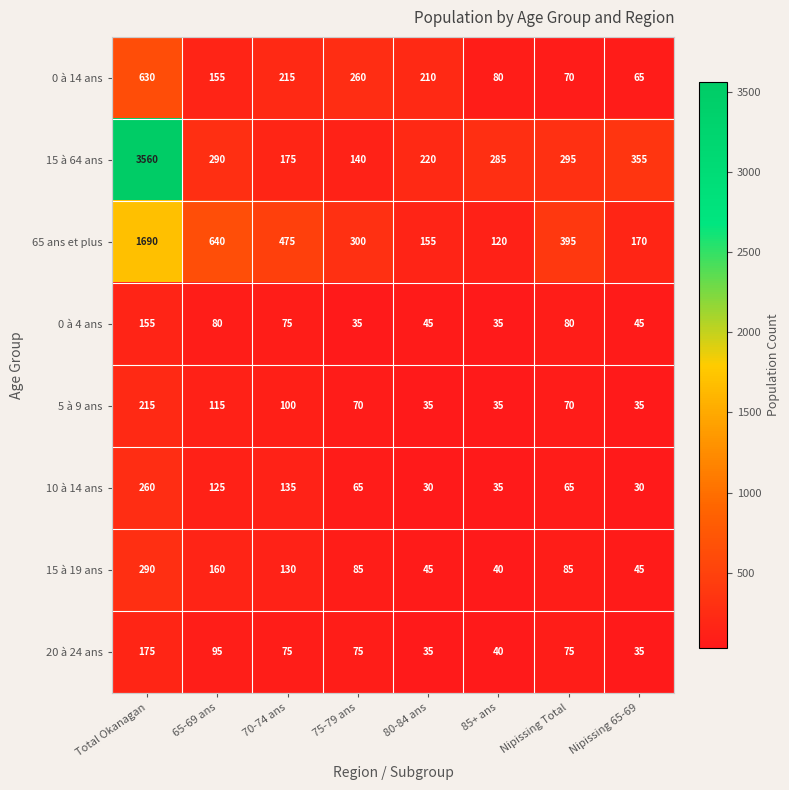

The 0 à 4 ans series shows 35 at 85+ ans. True or false?

True